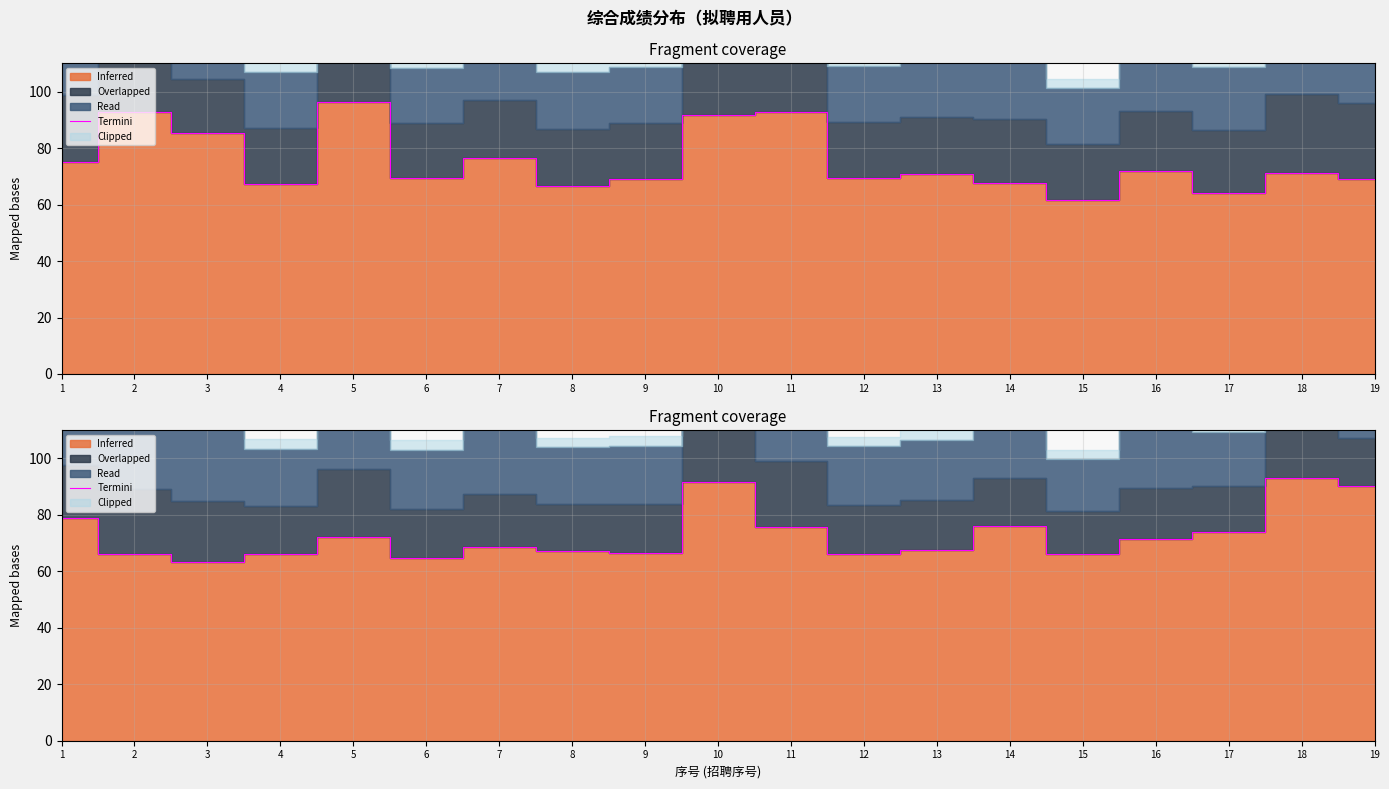

Reading left to right, extract all data points from this chart.

1=78.8	2=66.0	3=63.4	4=66.3	5=72.1	6=64.7	7=68.4	8=67.3	9=66.5	10=91.6	11=75.7	12=66.0	13=67.4	14=76.0	15=66.1	16=71.4	17=74.0	18=93.0	19=90.1